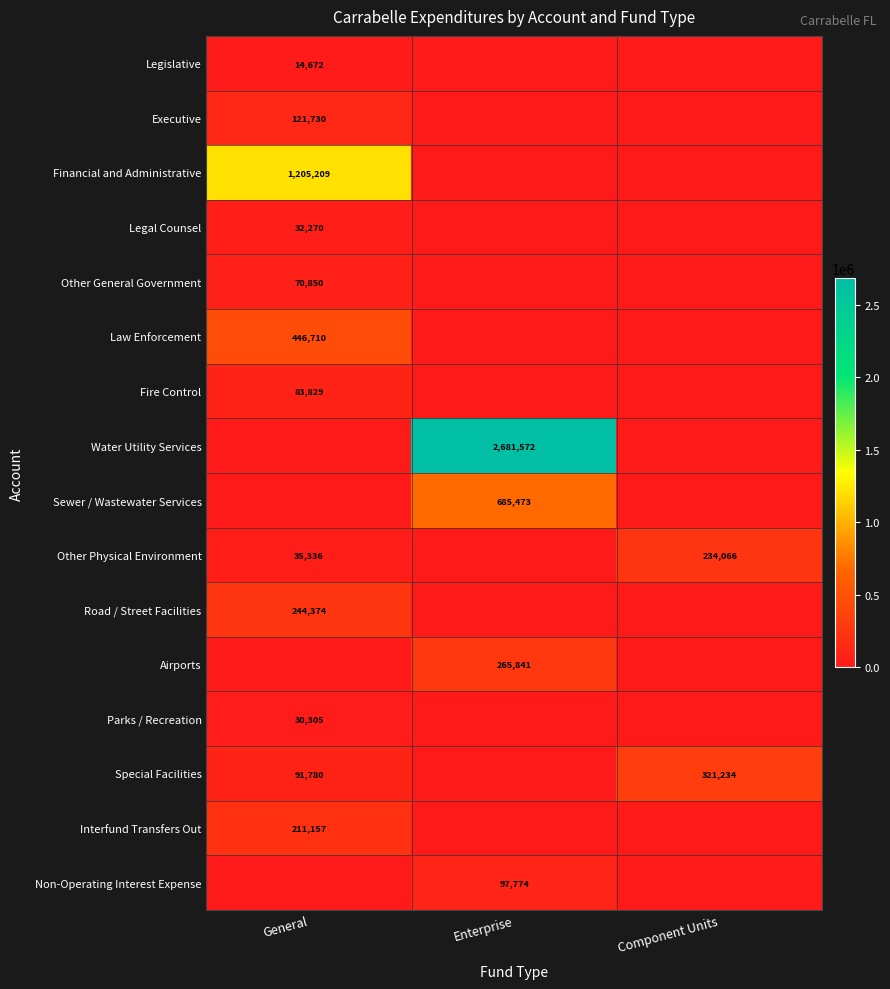

True or false: Special Facilities has a value of 53214 at General.

False